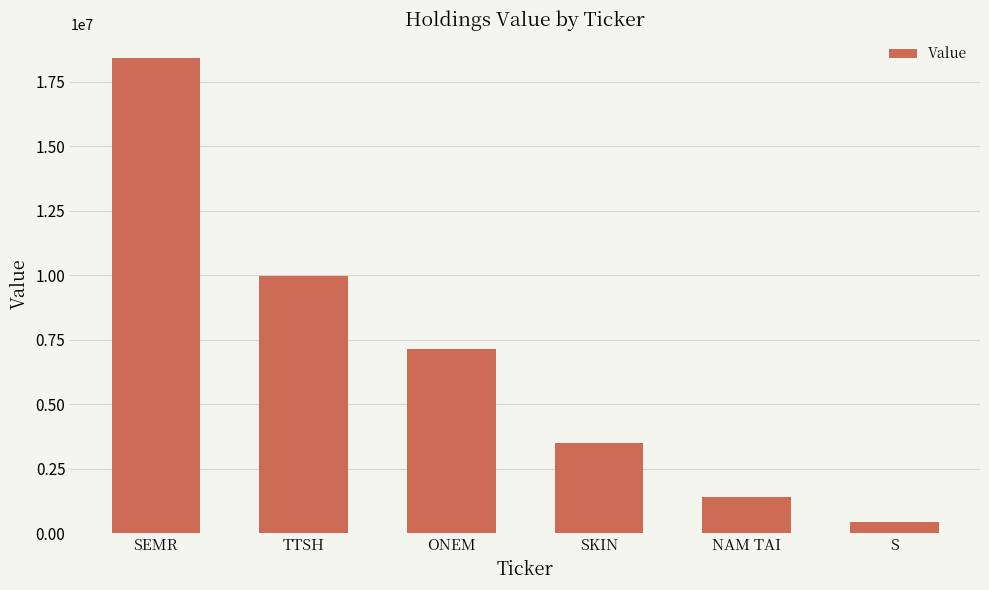

Reading left to right, transcribe all the data shown in this chart.

18433000	9982000	7157000	3477000	1386000	425000